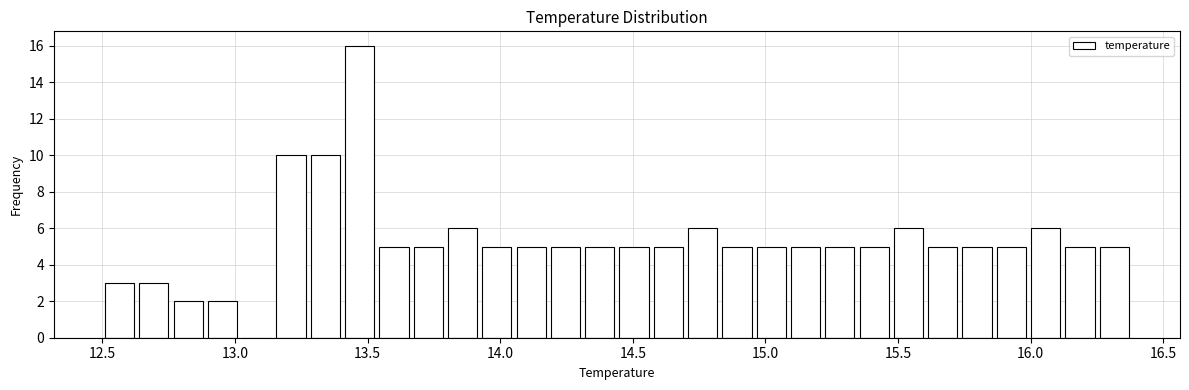

Read against the x-axis, roughly where is the centre of the tallest bar?

13.45